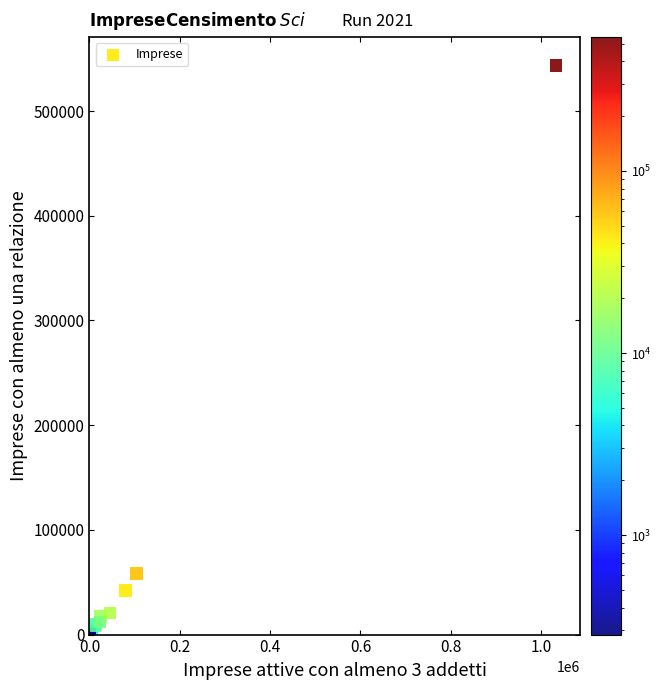

What Y value in the scatter plot is closest to 271873?

58531